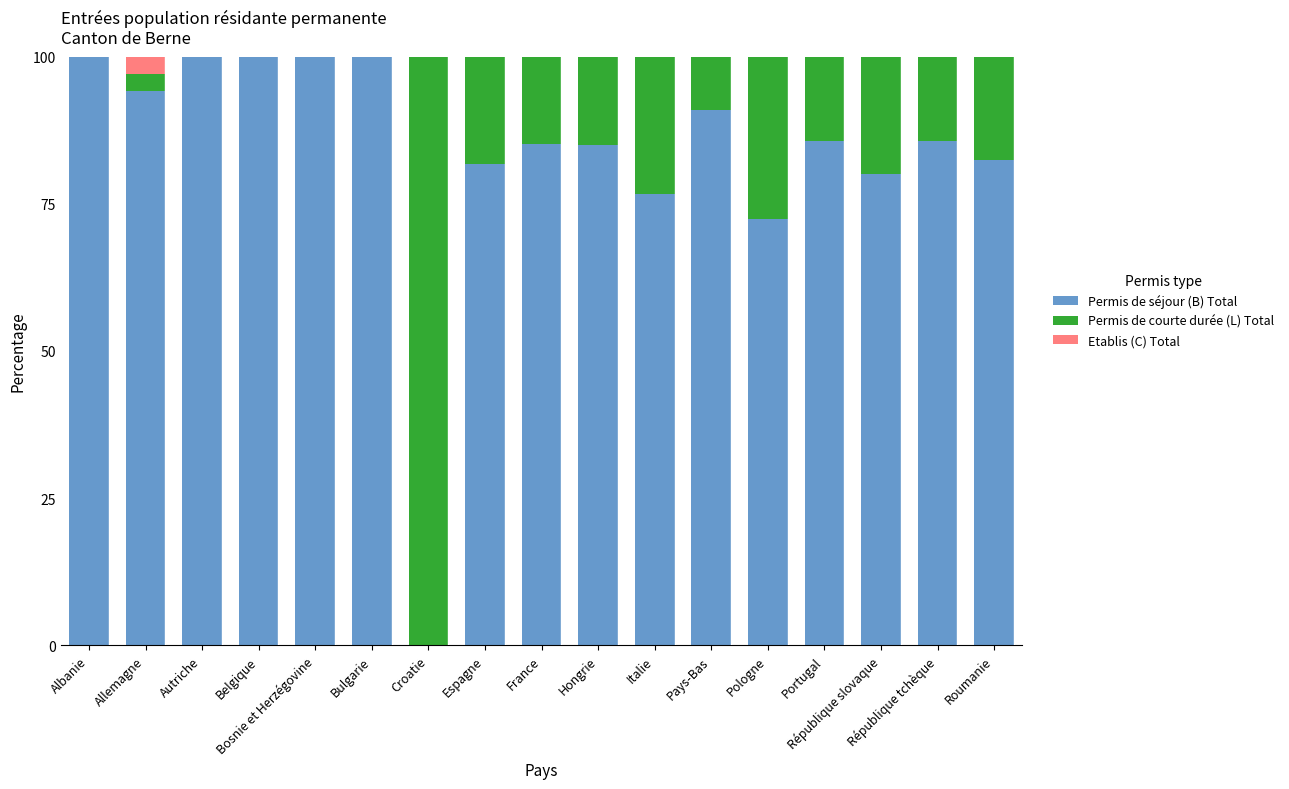

Is it true that Permis de séjour (B) Total equals 111.8 at France?

False